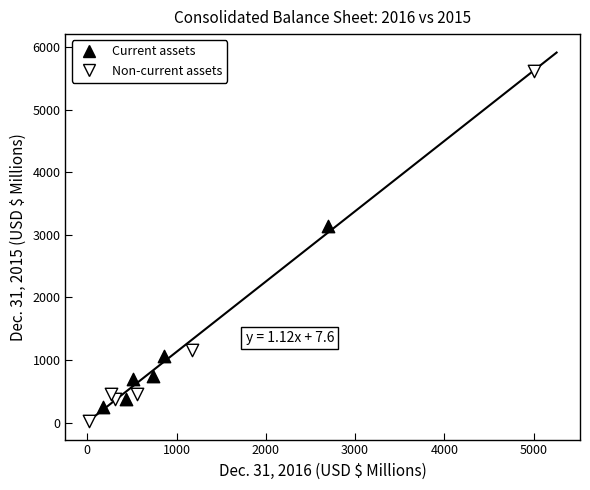

Which series has the largest Y range (max minus min)?

Non-current assets